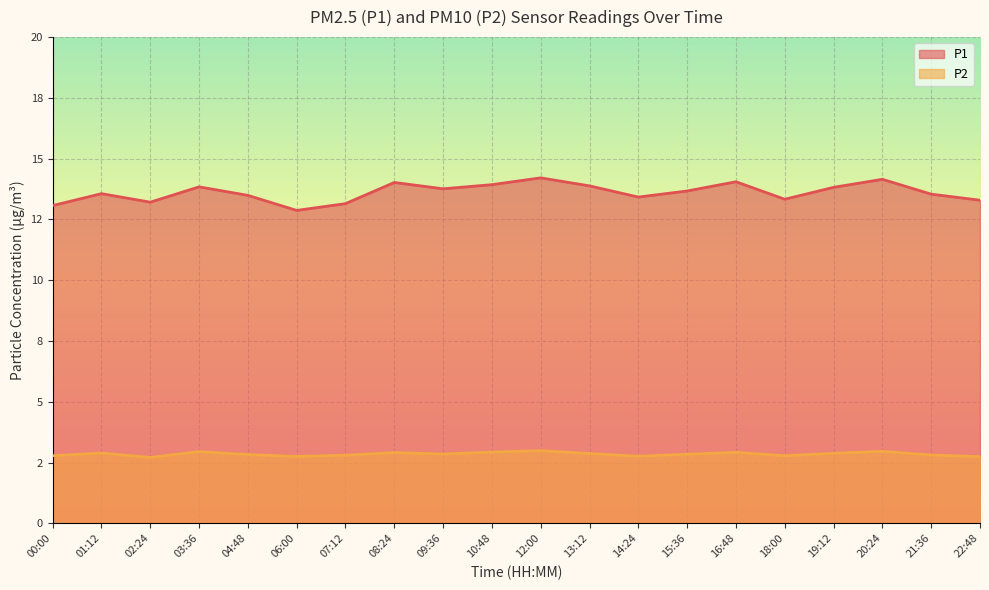

In P1, how many points are lower than both neighbors (excluding endpoints)?

5